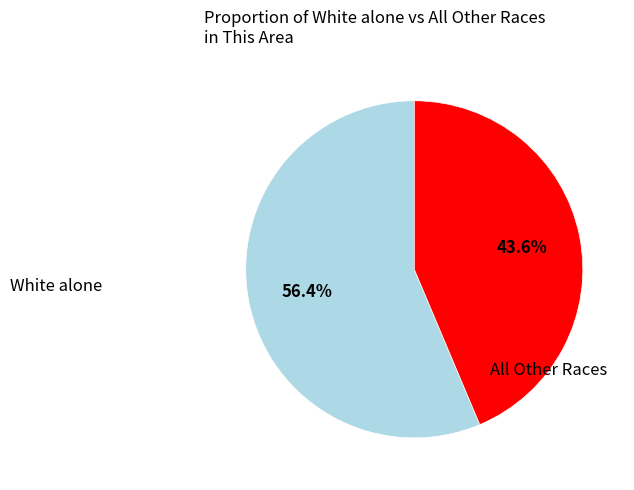

Which has a higher value, White alone or All Other Races?

White alone